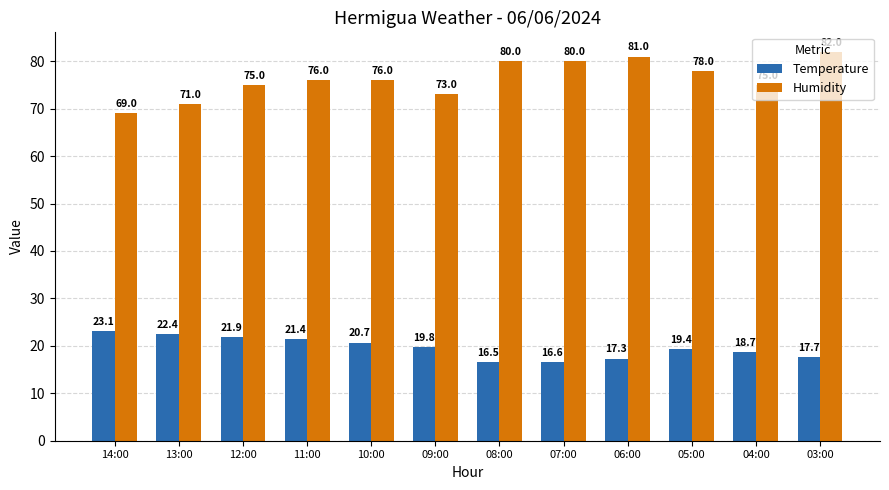

Reading left to right, extract all data points from this chart.

Temperature: 14:00=23.1	13:00=22.4	12:00=21.9	11:00=21.4	10:00=20.7	09:00=19.8	08:00=16.5	07:00=16.6	06:00=17.3	05:00=19.4	04:00=18.7	03:00=17.7
Humidity: 14:00=69.0	13:00=71.0	12:00=75.0	11:00=76.0	10:00=76.0	09:00=73.0	08:00=80.0	07:00=80.0	06:00=81.0	05:00=78.0	04:00=75.0	03:00=82.0